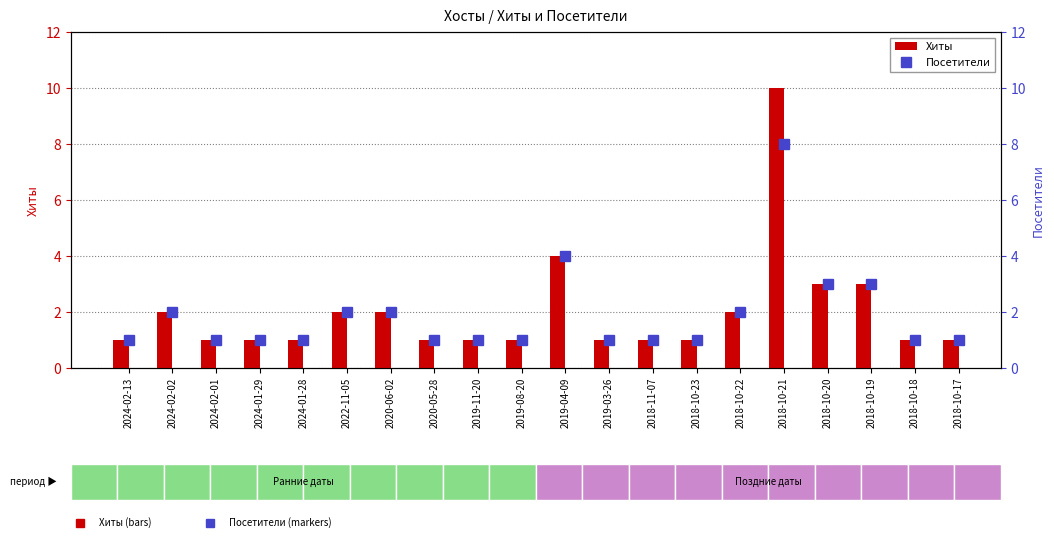

Read the Посетители value at 2020-06-02.

2